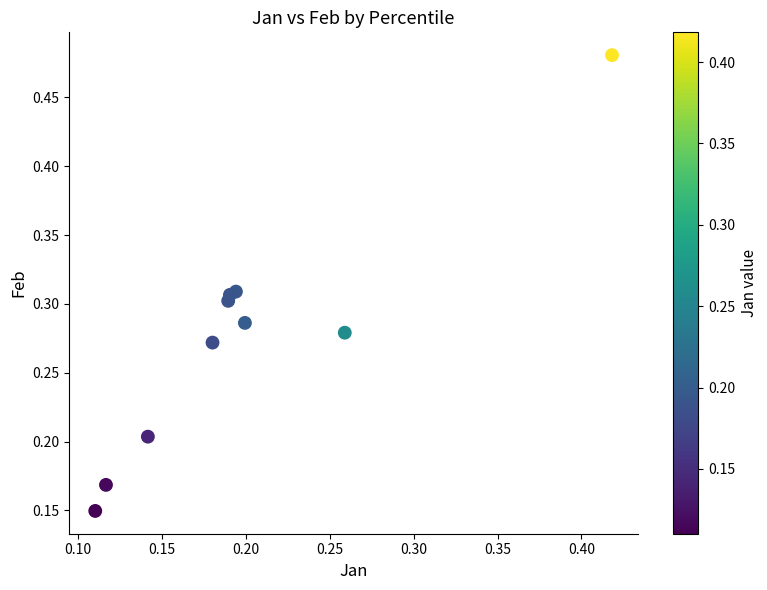

How many data points are displayed?

10